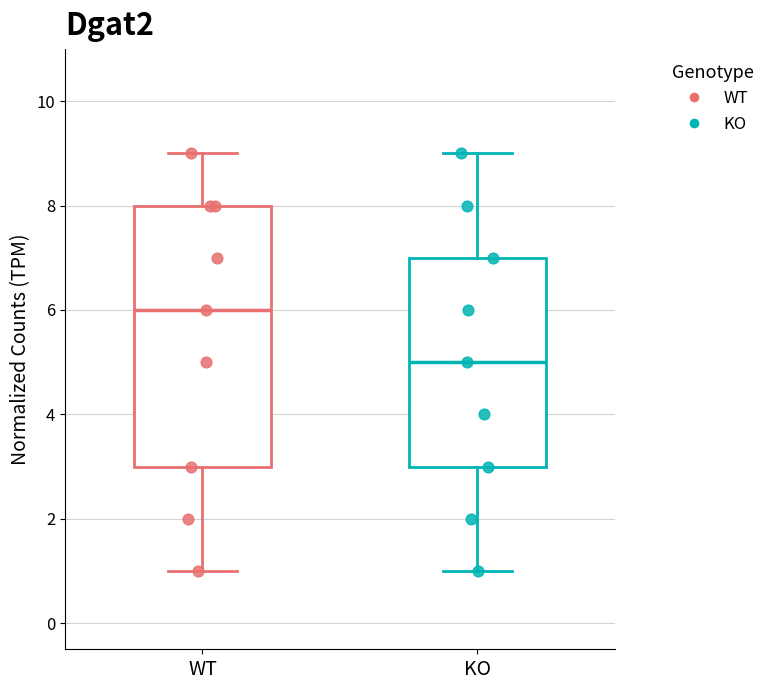

Where is the upper edge of the box for KO on the y-axis? The values are not printed on the chart, so give them approximately, as read against the axis.

7